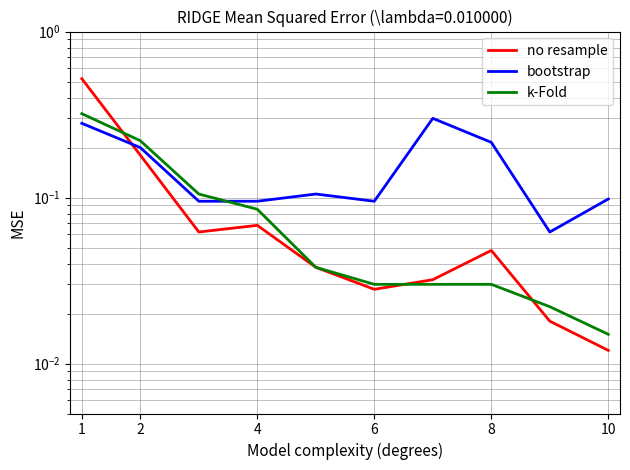

What is the sum of all k-Fold values?

0.9